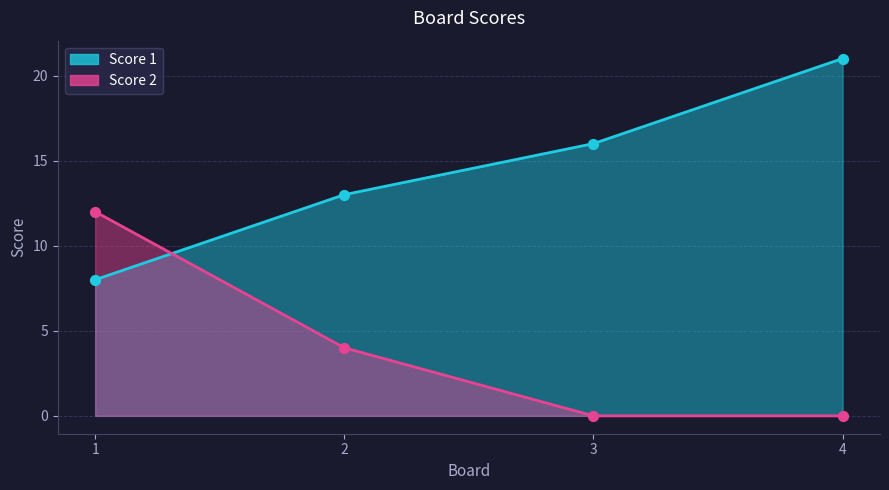

At which category is the sum across all series the highest?

4